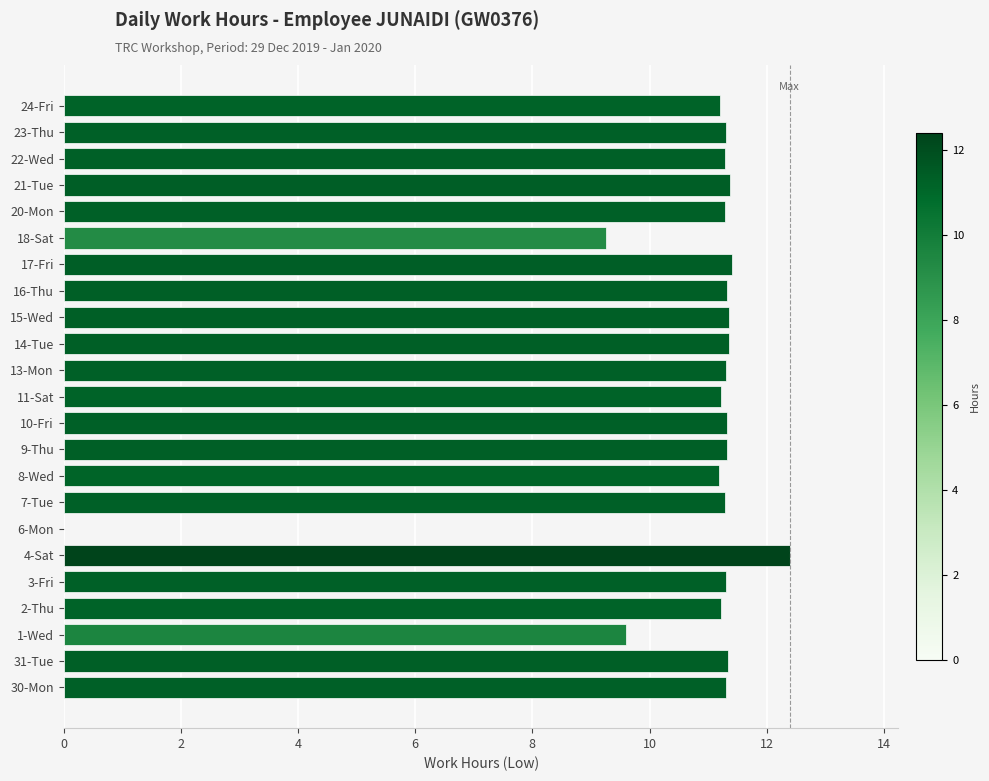

The value at 16-Thu is 11.3. True or false?

True